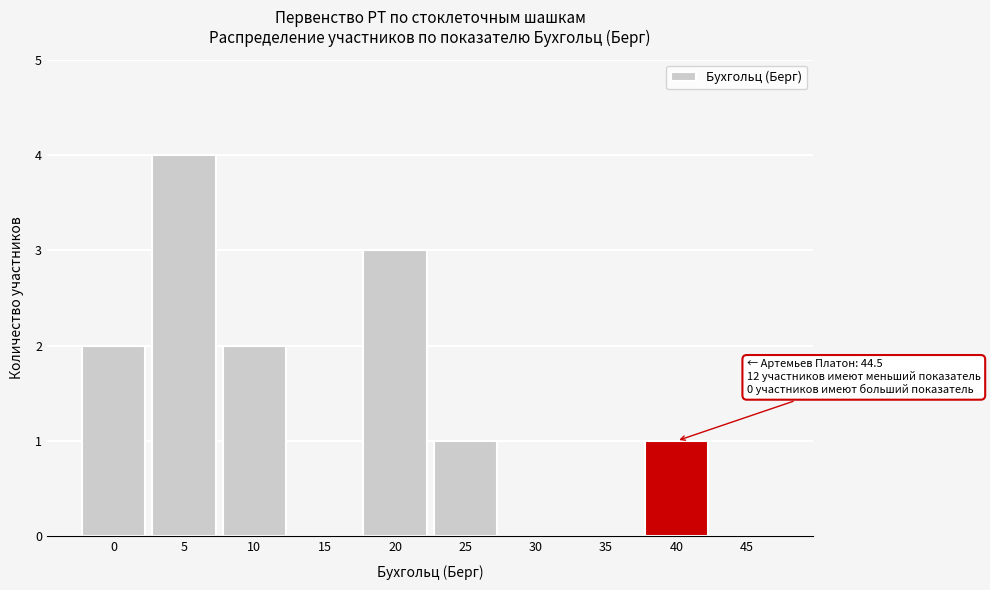

Reading right to left, extract all data points from this chart.

45=0	40=1	35=0	30=0	25=1	20=3	15=0	10=2	5=4	0=2